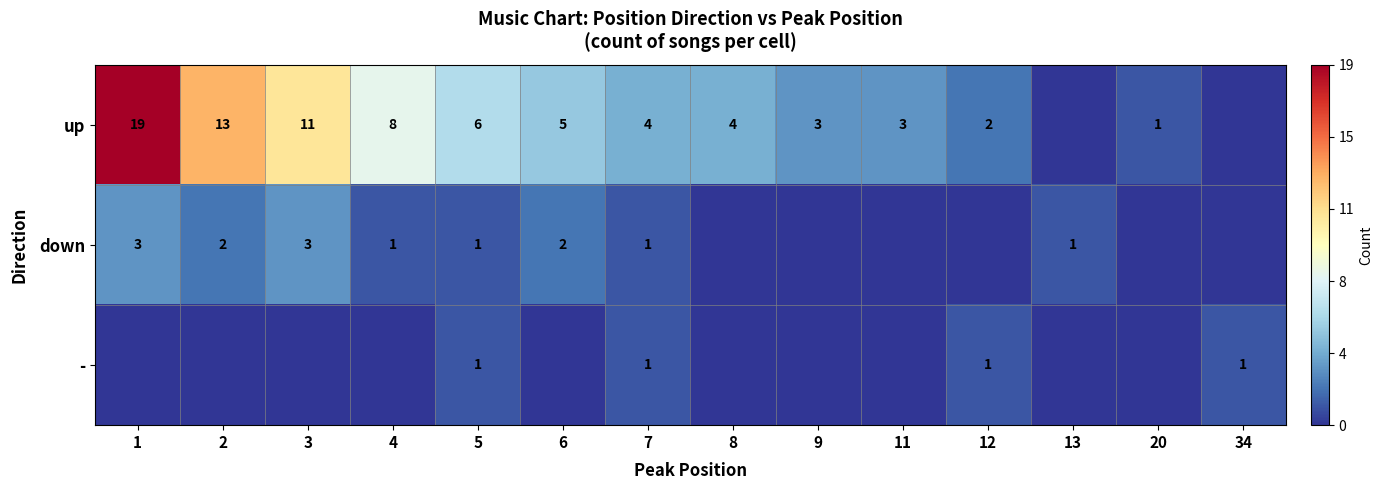

Is the value of - at 12 greater than the value of up at 12?

No